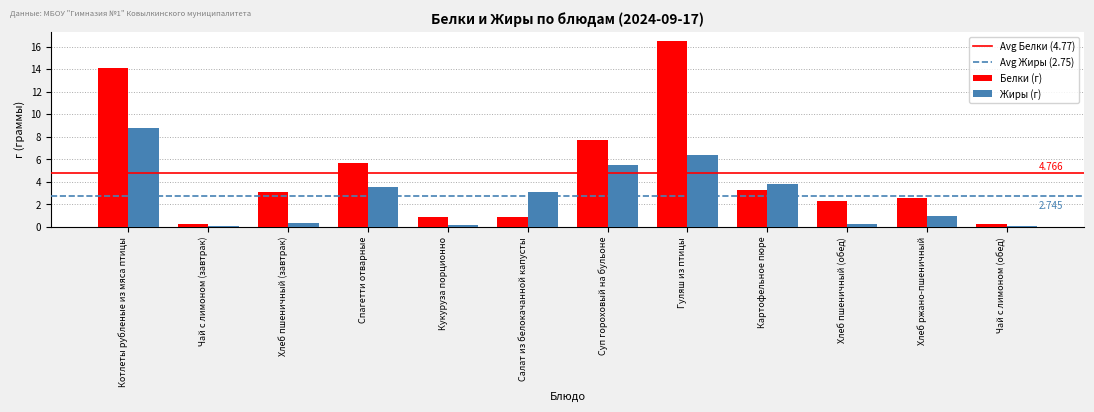

Rank the series by their average value, from highest to lowest.

Белки (г), Жиры (г)